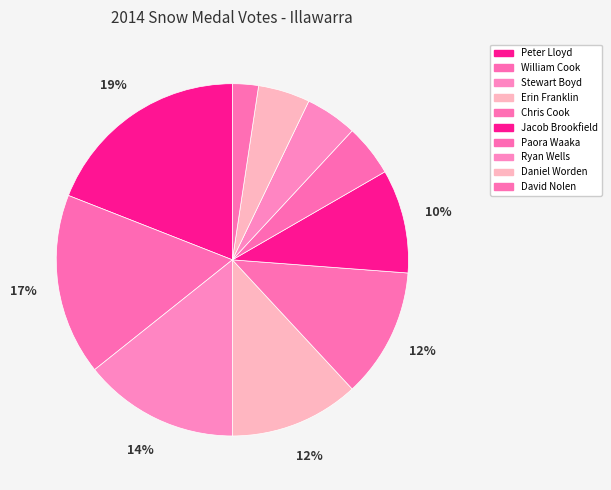

The Chris Cook slice represents 12% of the pie. True or false?

True